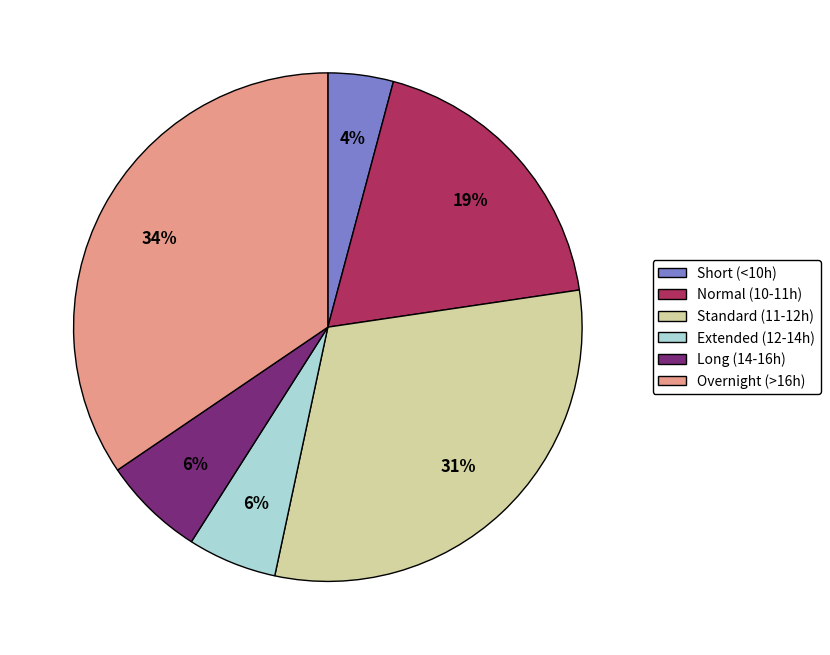

To the nearest percent, what portion does Standard (11-12h) represent?

31%